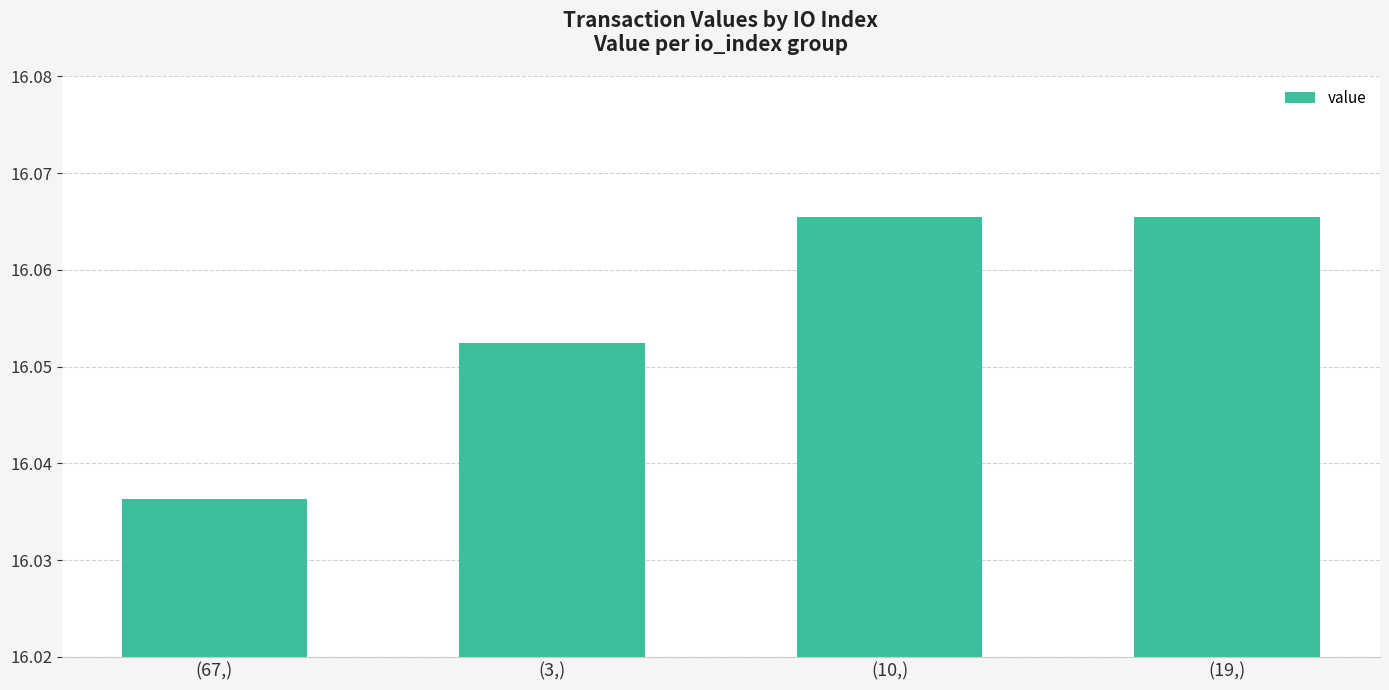

Count the number of categories in the chart.

4